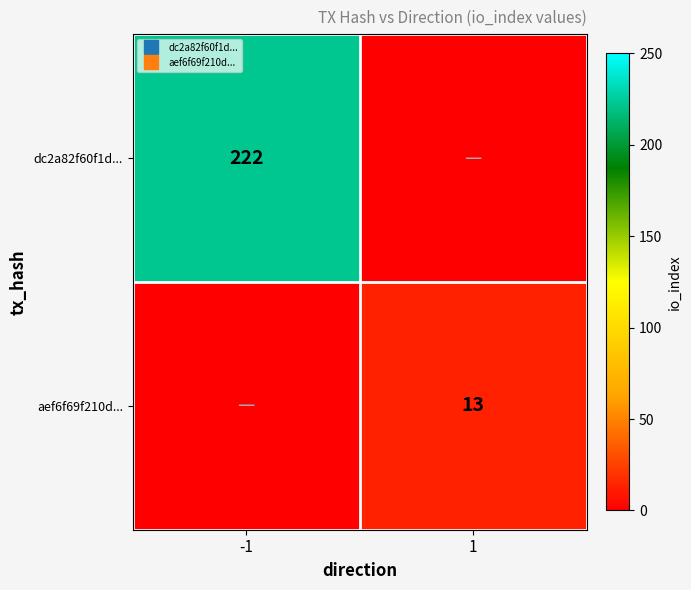

What is the total value across all series at 1?

13